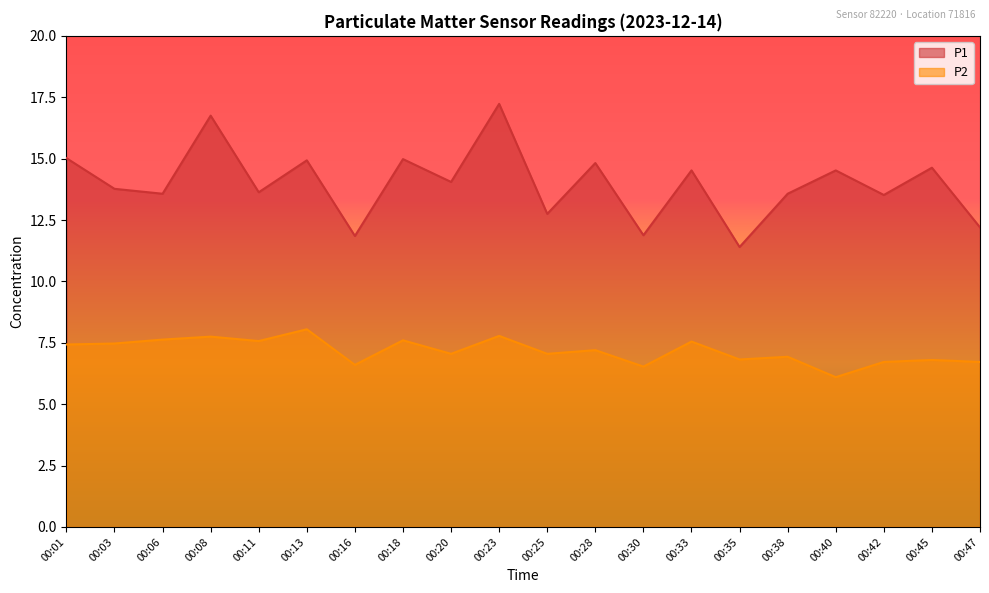

True or false: P1 has a value of 6.7 at 00:35.

False